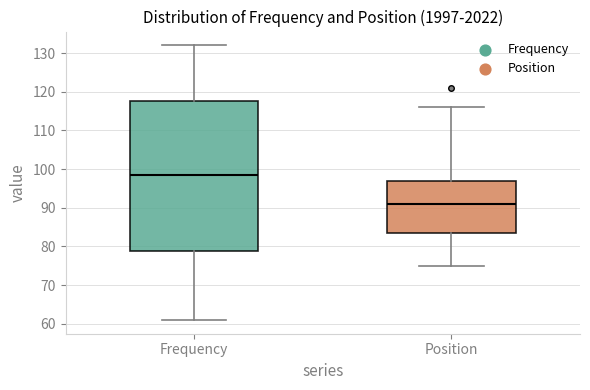

Reading left to right, transcribe this box plot: for each box, give where its median line is, the range the box spans, and where its two whiskers end, as read against the y-axis. The values are not printed on the chart, so give them approximately, as read against the axis.

Frequency: median 99, box 79 to 118, whiskers 61 to 132
Position: median 91, box 84 to 97, whiskers 75 to 116